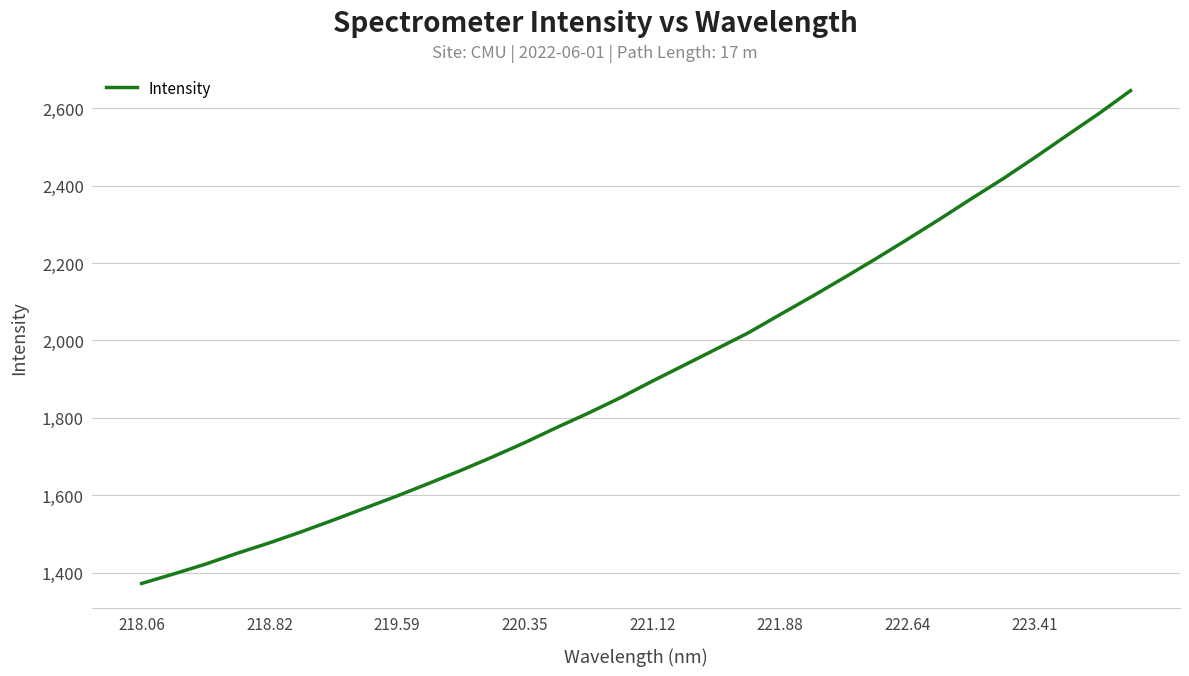

What is the maximum value shown in the chart?

2645.5